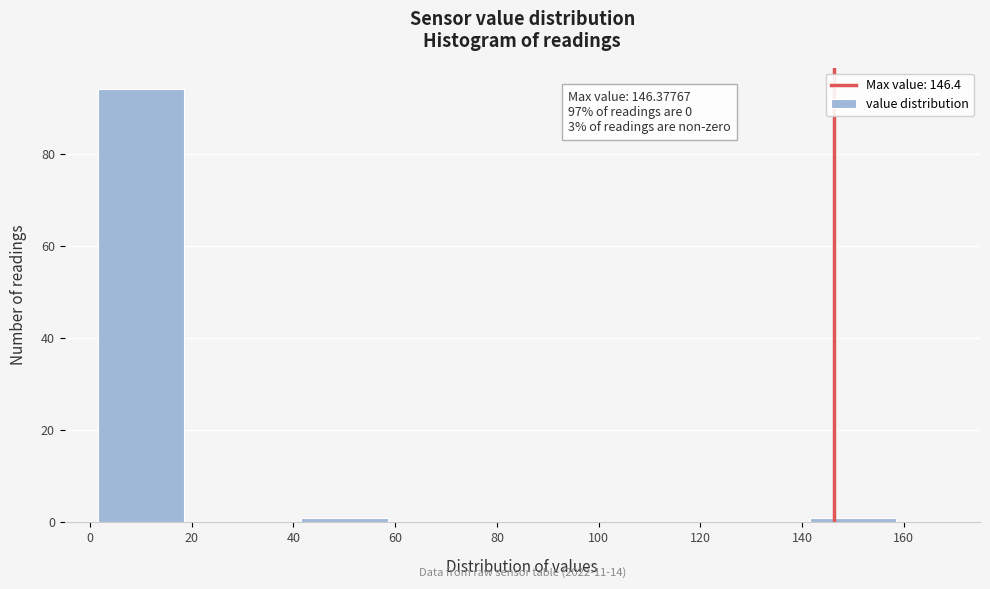

Over which range of the x-axis is the bar tallest?

0 to 20